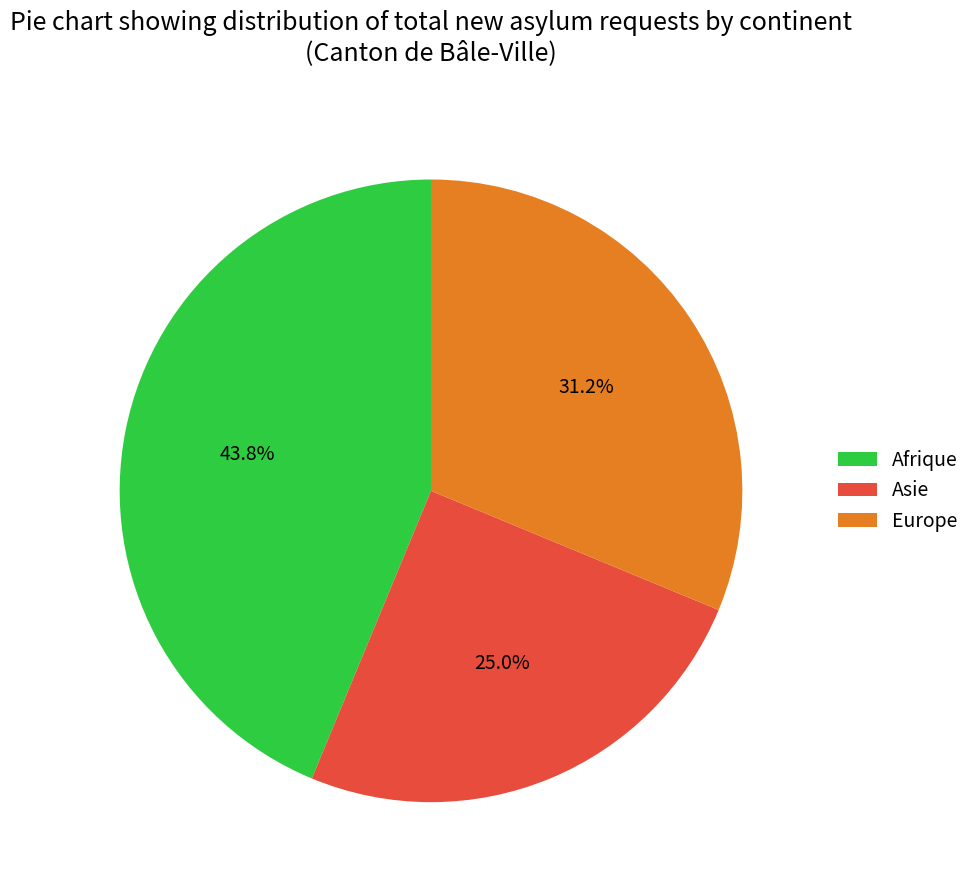

Combined, do Asie and Europe account for over 50%?

Yes